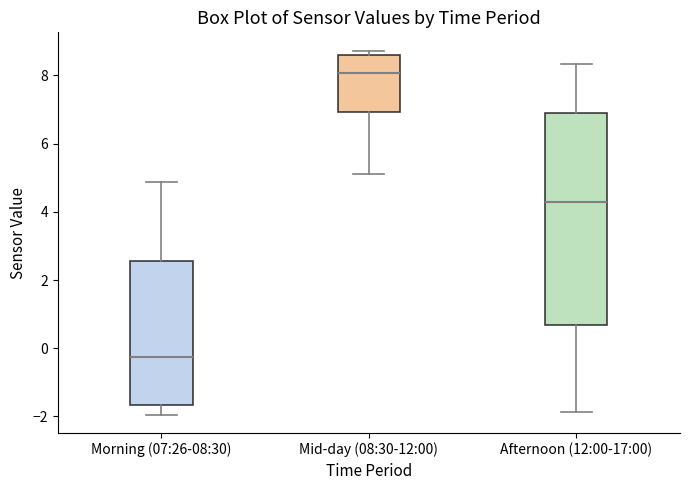

Comparing the boxes themselves (not the whiskers), which one is the tallest?

Afternoon (12:00-17:00)